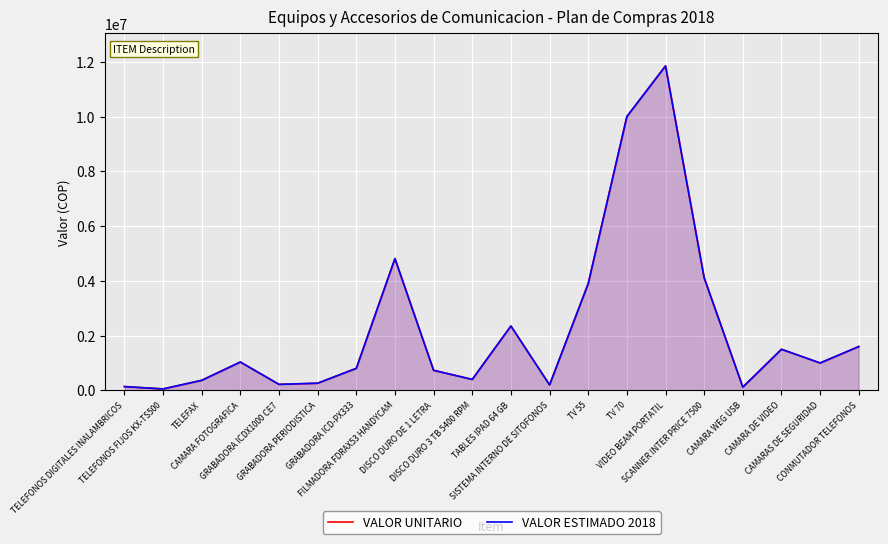

What is the value of the VALOR ESTIMADO 2018 point at the 8th from the left?

4813270